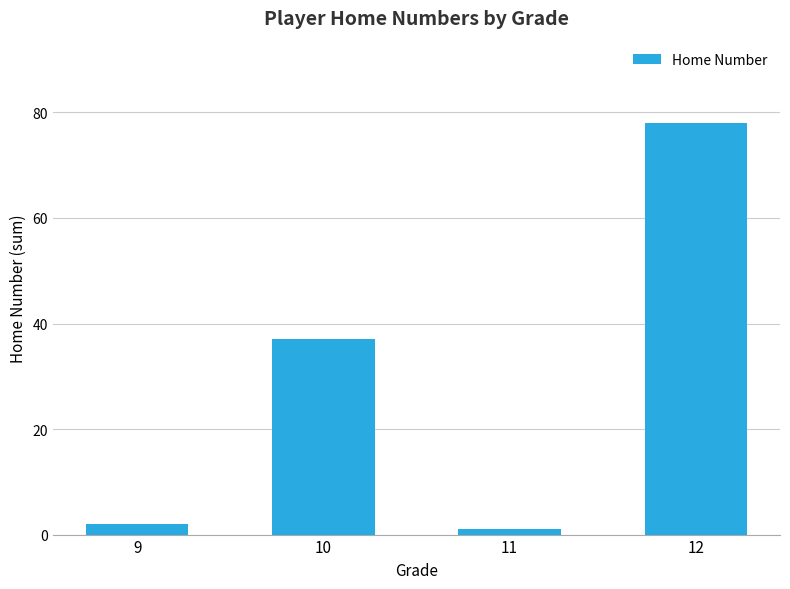

What is the maximum value shown in the chart?

78